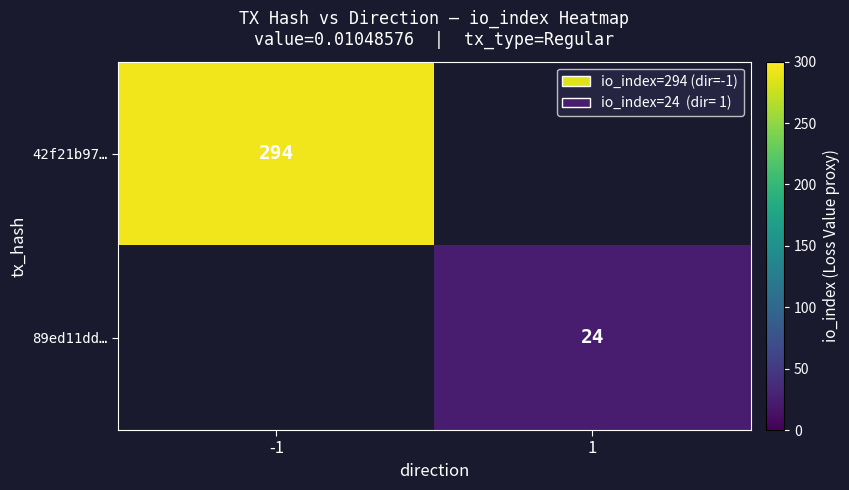

Is the value of 89ed11dd… at 1 greater than the value of 42f21b97… at -1?

No